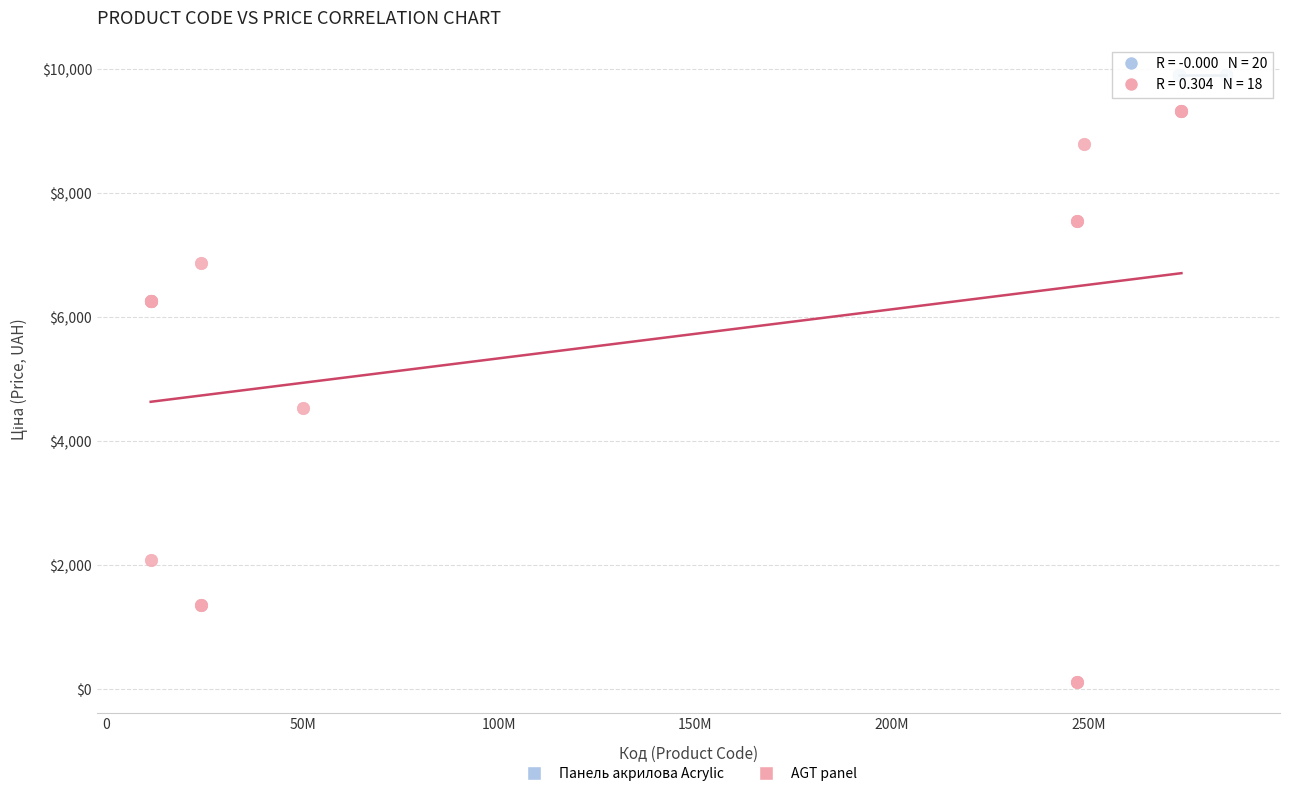

Which series reaches the maximum Y coordinate?

Панель акрилова Acrylic